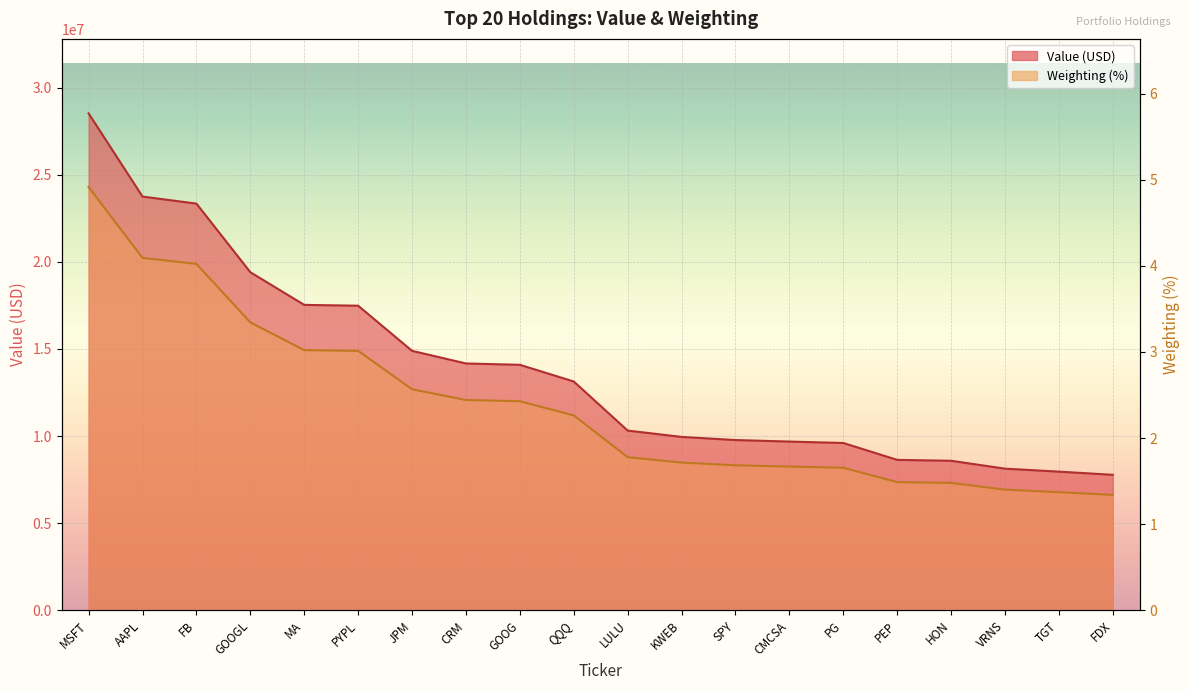

What is the label of the 4th point from the right?

HON